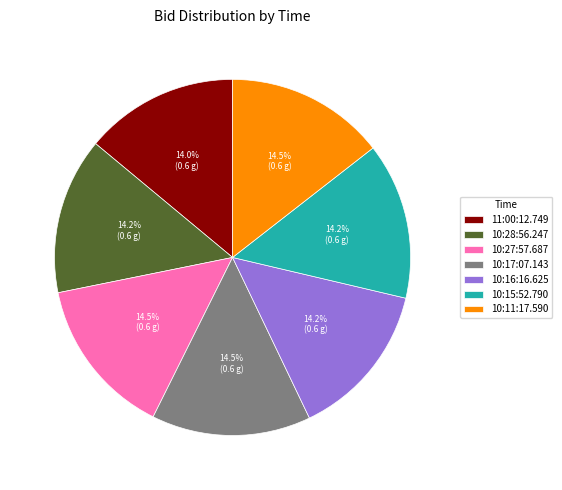

The 10:16:16.625 slice represents 14% of the pie. True or false?

True